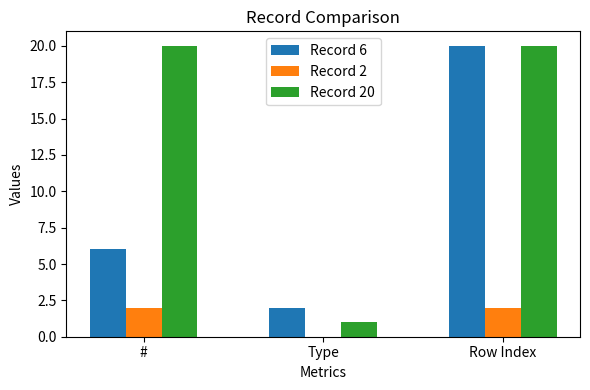

Which category has the highest value in the Record 6 series?

Row Index